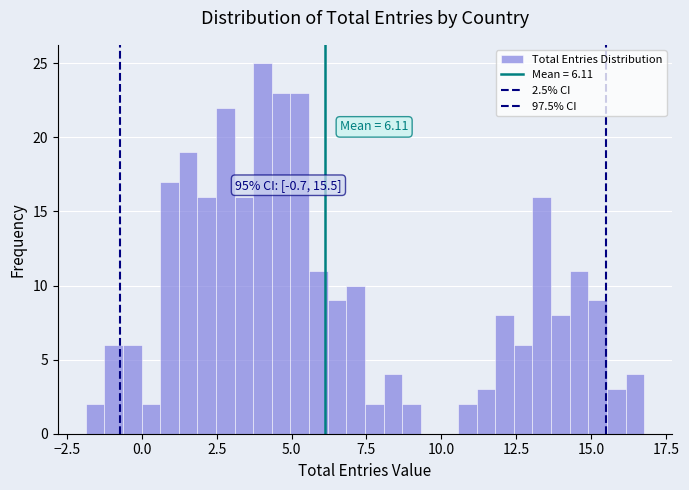

Read against the x-axis, roughly where is the centre of the tallest bar?

4.0